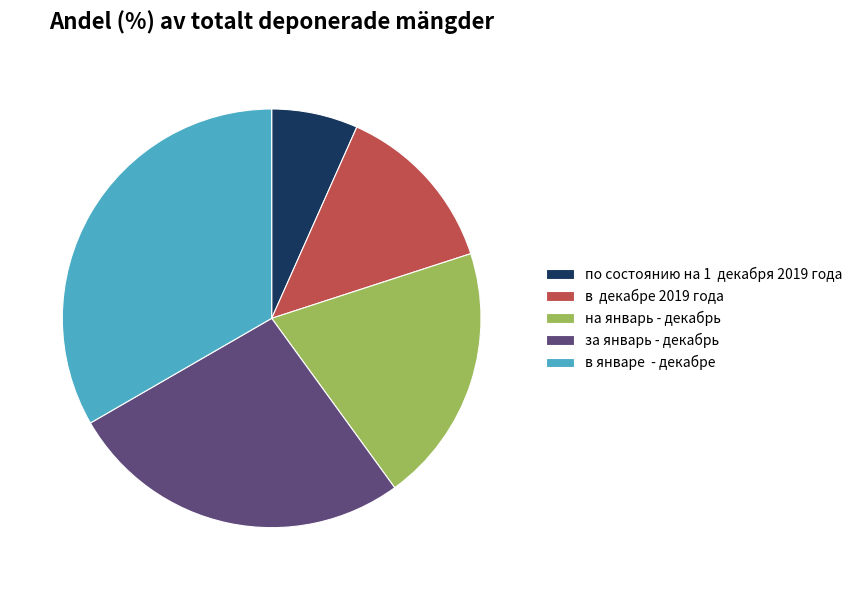

Which category has the smallest portion of the pie?

по состоянию на 1 декабря 2019 года